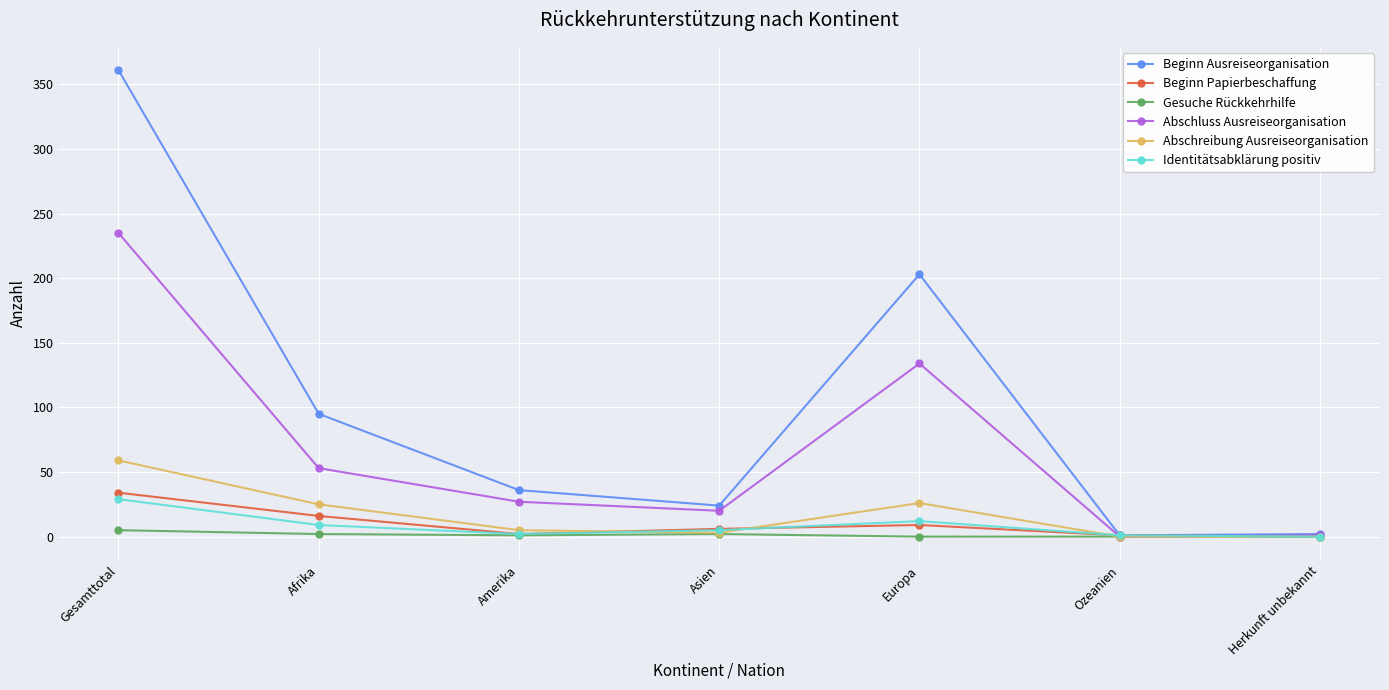

At which category is the sum across all series the highest?

Gesamttotal